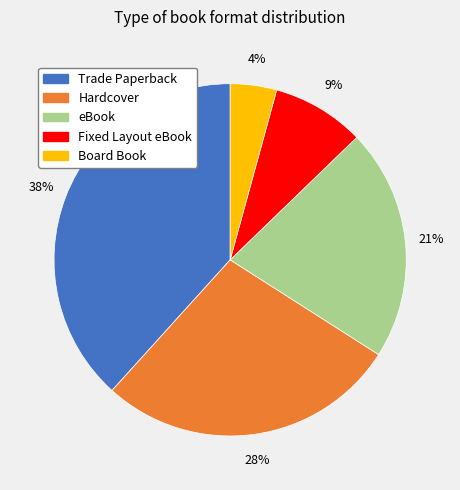

What percentage is the Board Book slice, to the nearest percent?

4%